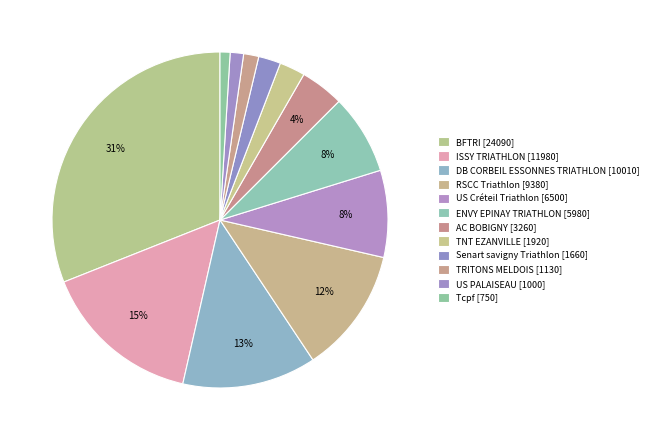

To the nearest percent, what percentage of the pie is Senart savigny Triathlon?

2%